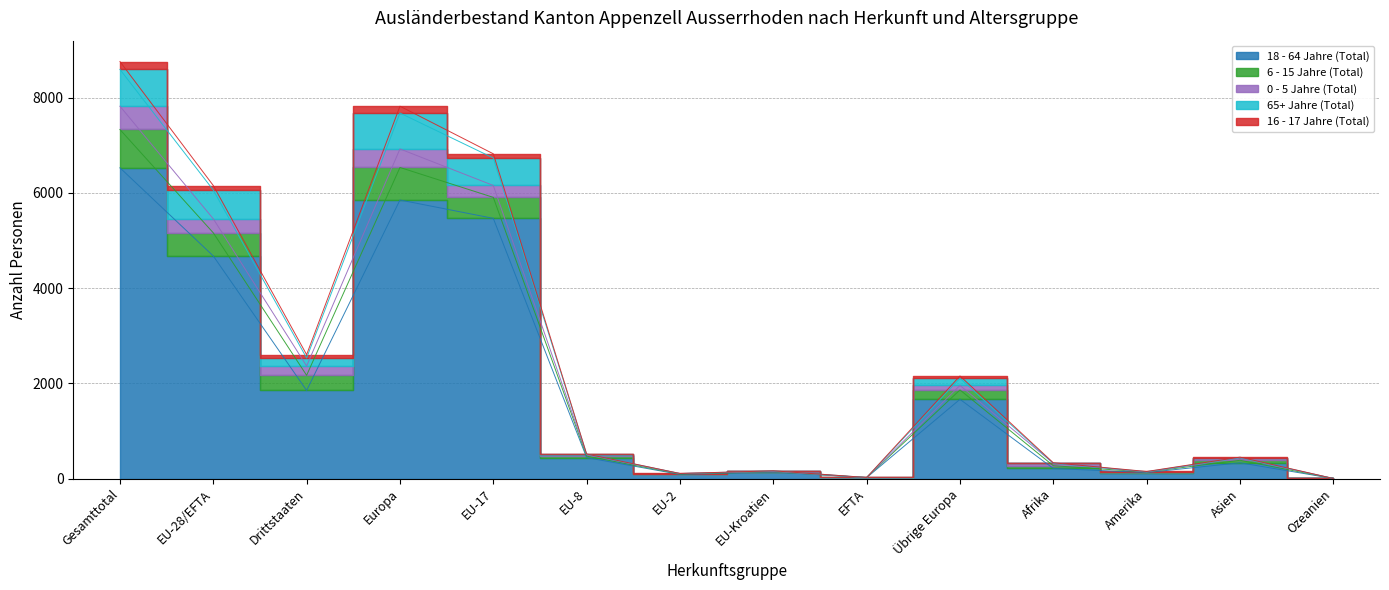

Count the number of categories in the chart.

14